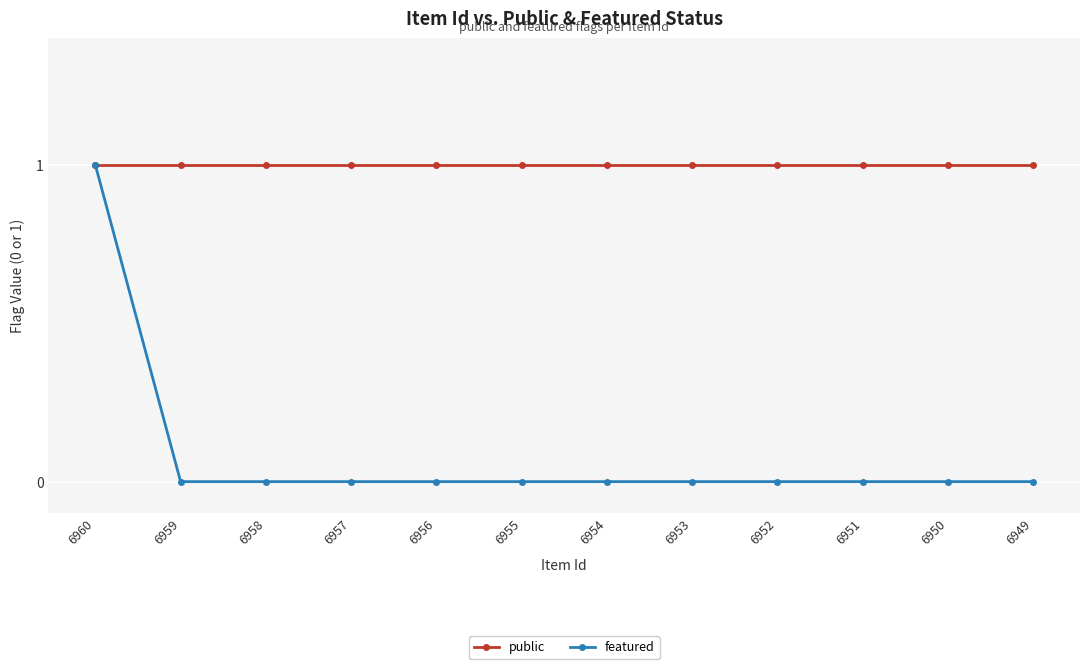

What is the sum of all public values?

12